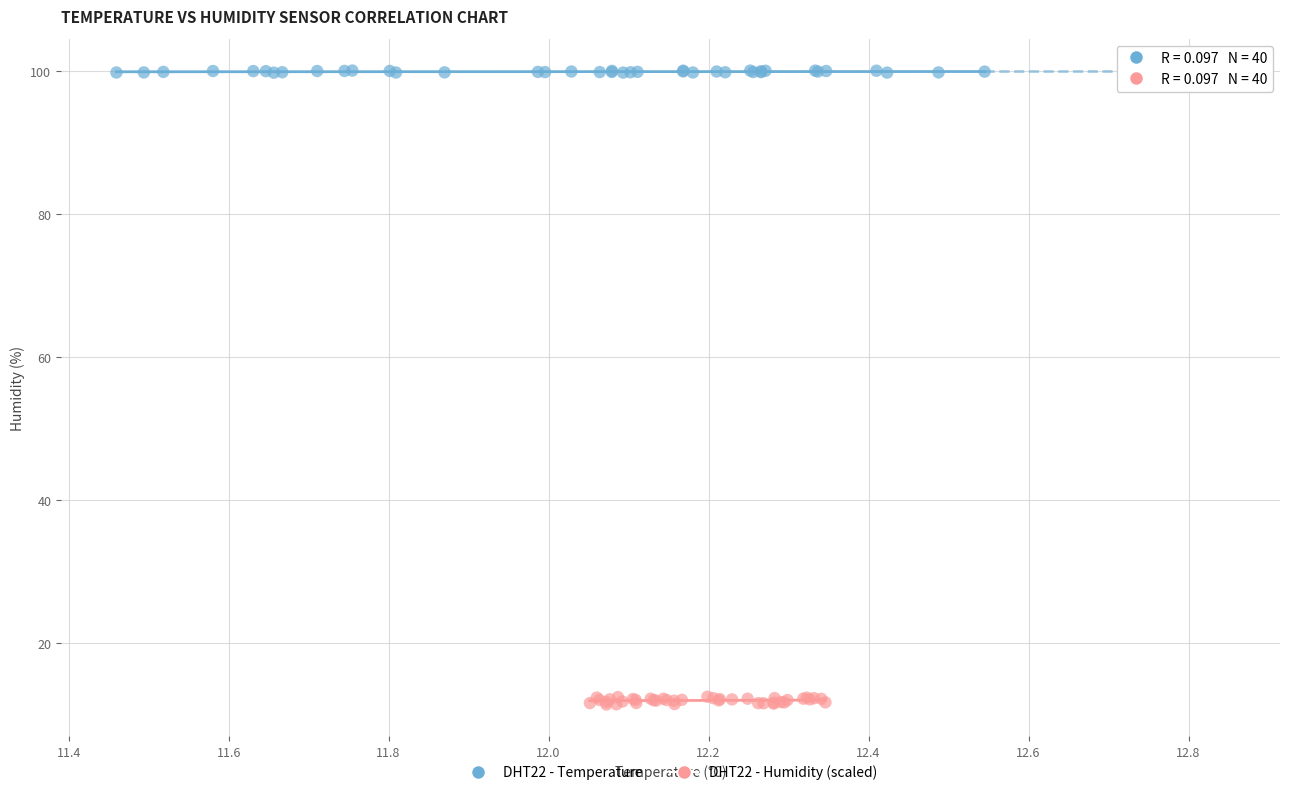

Which series reaches the minimum Y coordinate?

DHT22 - Humidity (scaled)